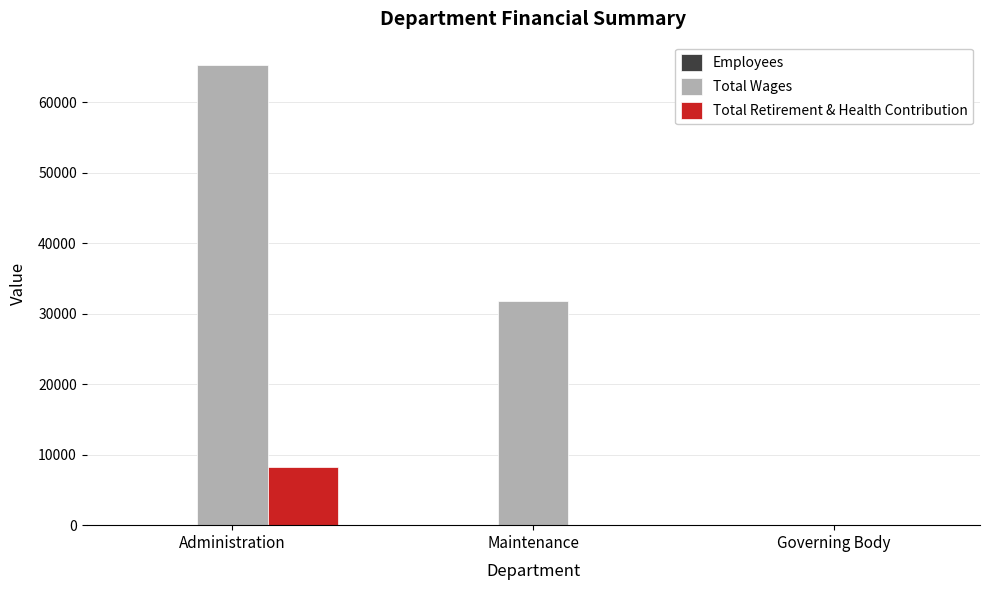

What is the greatest value displayed?

65309